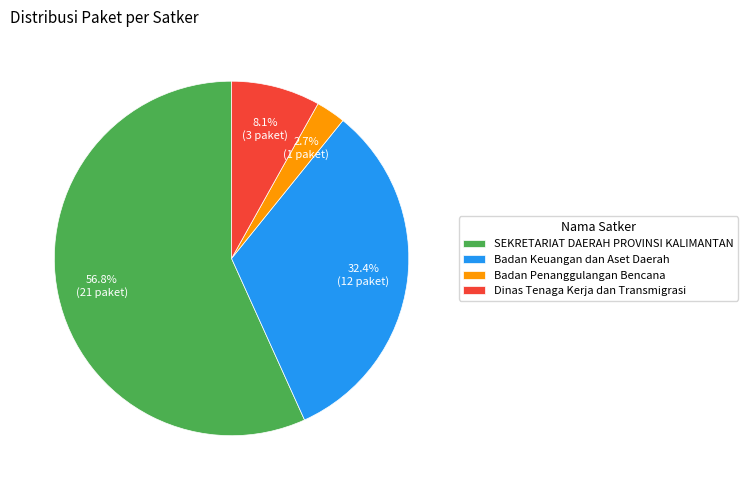

Which slice represents more than half of the pie?

SEKRETARIAT DAERAH PROVINSI KALIMANTAN